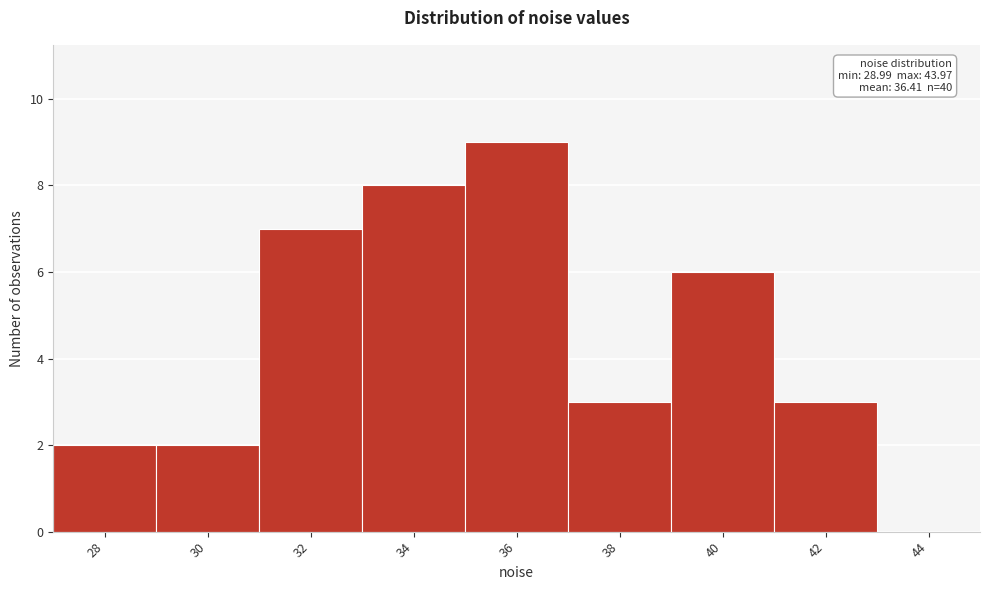

Reading right to left, what are all the values shown in this chart?

44=0	42=3	40=6	38=3	36=9	34=8	32=7	30=2	28=2